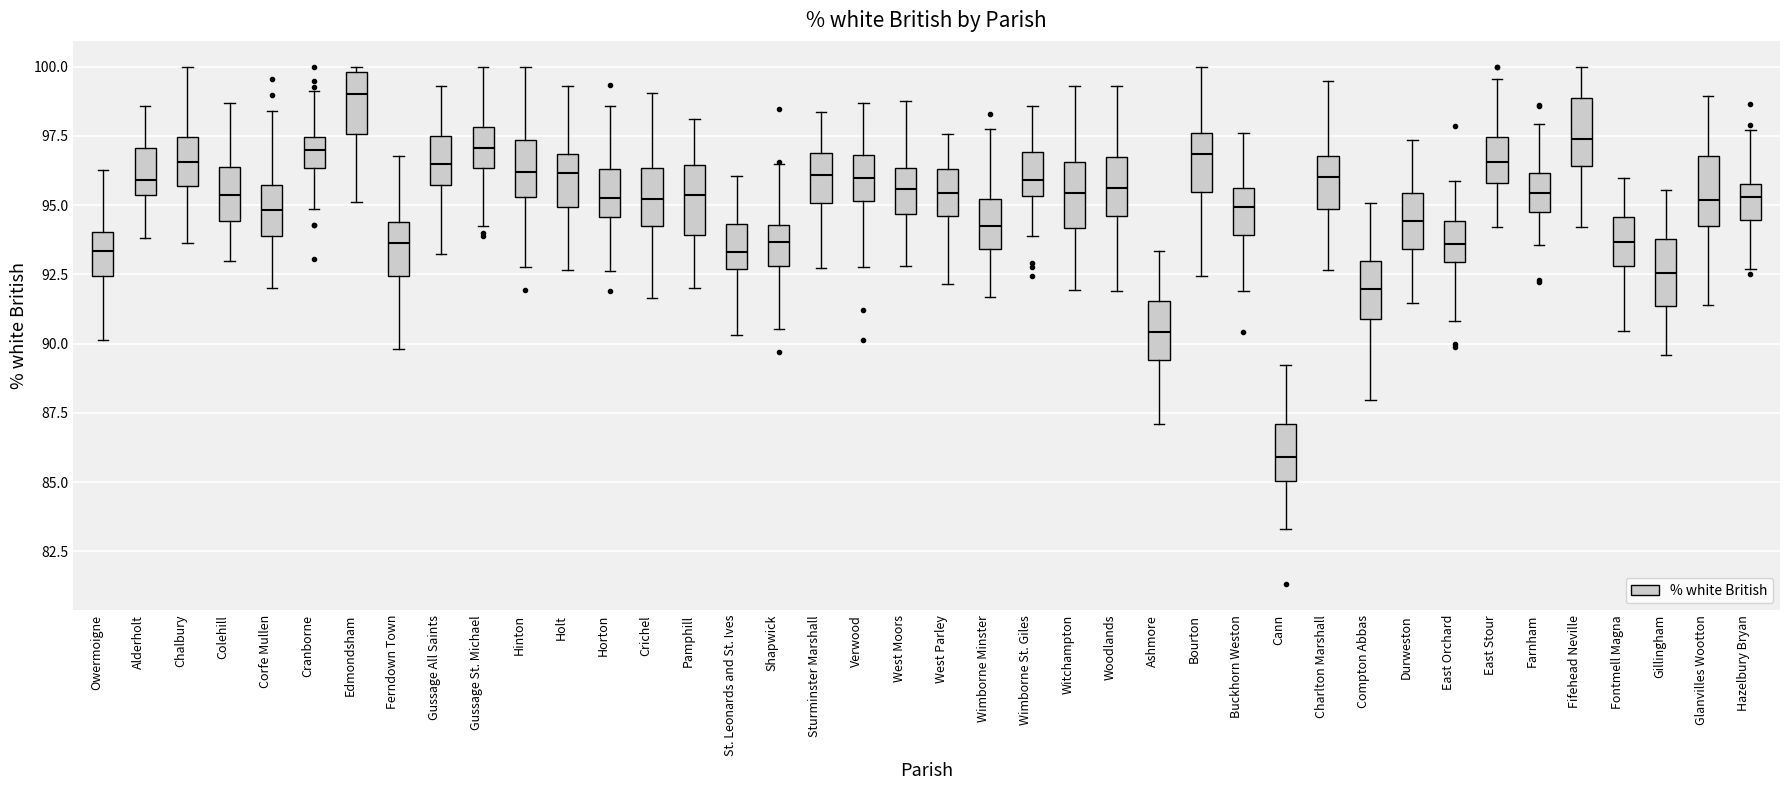

Reading left to right, transcribe this box plot: for each box, give where its median line is, the range the box spans, and where its two whiskers end, as read against the y-axis. The values are not printed on the chart, so give them approximately, as read against the axis.

Owermoigne: median 93.5, box 92.5 to 94.0, whiskers 90.0 to 96.5
Alderholt: median 96.0, box 95.5 to 97.0, whiskers 94.0 to 98.5
Chalbury: median 96.5, box 95.5 to 97.5, whiskers 93.5 to 100.0
Colehill: median 95.5, box 94.5 to 96.5, whiskers 93.0 to 98.5
Corfe Mullen: median 95.0, box 94.0 to 95.5, whiskers 92.0 to 98.5
Cranborne: median 97.0, box 96.5 to 97.5, whiskers 95.0 to 99.0
Edmondsham: median 99.0, box 97.5 to 100.0, whiskers 95.0 to 100.0 (just above the box's upper edge)
Ferndown Town: median 93.5, box 92.5 to 94.5, whiskers 90.0 to 97.0
Gussage All Saints: median 96.5, box 95.5 to 97.5, whiskers 93.0 to 99.5
Gussage St. Michael: median 97.0, box 96.5 to 98.0, whiskers 94.5 to 100.0
Hinton: median 96.0, box 95.5 to 97.5, whiskers 93.0 to 100.0
Holt: median 96.0, box 95.0 to 97.0, whiskers 92.5 to 99.5
Horton: median 95.5, box 94.5 to 96.5, whiskers 92.5 to 98.5
Crichel: median 95.0, box 94.5 to 96.5, whiskers 91.5 to 99.0
Pamphill: median 95.5, box 94.0 to 96.5, whiskers 92.0 to 98.0
St. Leonards and St. Ives: median 93.5, box 92.5 to 94.5, whiskers 90.5 to 96.0
Shapwick: median 93.5, box 93.0 to 94.5, whiskers 90.5 to 96.5
Sturminster Marshall: median 96.0, box 95.0 to 97.0, whiskers 92.5 to 98.5
Verwood: median 96.0, box 95.0 to 97.0, whiskers 93.0 to 98.5
West Moors: median 95.5, box 94.5 to 96.5, whiskers 93.0 to 99.0
West Parley: median 95.5, box 94.5 to 96.5, whiskers 92.0 to 97.5
Wimborne Minster: median 94.0, box 93.5 to 95.0, whiskers 91.5 to 97.5
Wimborne St. Giles: median 96.0, box 95.5 to 97.0, whiskers 94.0 to 98.5
Witchampton: median 95.5, box 94.0 to 96.5, whiskers 92.0 to 99.5
Woodlands: median 95.5, box 94.5 to 96.5, whiskers 92.0 to 99.5
Ashmore: median 90.5, box 89.5 to 91.5, whiskers 87.0 to 93.5
Bourton: median 97.0, box 95.5 to 97.5, whiskers 92.5 to 100.0
Buckhorn Weston: median 95.0, box 94.0 to 95.5, whiskers 92.0 to 97.5
Cann: median 86.0, box 85.0 to 87.0, whiskers 83.5 to 89.0
Charlton Marshall: median 96.0, box 95.0 to 97.0, whiskers 92.5 to 99.5
Compton Abbas: median 92.0, box 91.0 to 93.0, whiskers 88.0 to 95.0
Durweston: median 94.5, box 93.5 to 95.5, whiskers 91.5 to 97.5
East Orchard: median 93.5, box 93.0 to 94.5, whiskers 91.0 to 96.0
East Stour: median 96.5, box 96.0 to 97.5, whiskers 94.0 to 99.5
Farnham: median 95.5, box 95.0 to 96.0, whiskers 93.5 to 98.0
Fifehead Neville: median 97.5, box 96.5 to 99.0, whiskers 94.0 to 100.0
Fontmell Magna: median 93.5, box 93.0 to 94.5, whiskers 90.5 to 96.0
Gillingham: median 92.5, box 91.5 to 94.0, whiskers 89.5 to 95.5
Glanvilles Wootton: median 95.0, box 94.0 to 97.0, whiskers 91.5 to 99.0
Hazelbury Bryan: median 95.5, box 94.5 to 96.0, whiskers 92.5 to 97.5